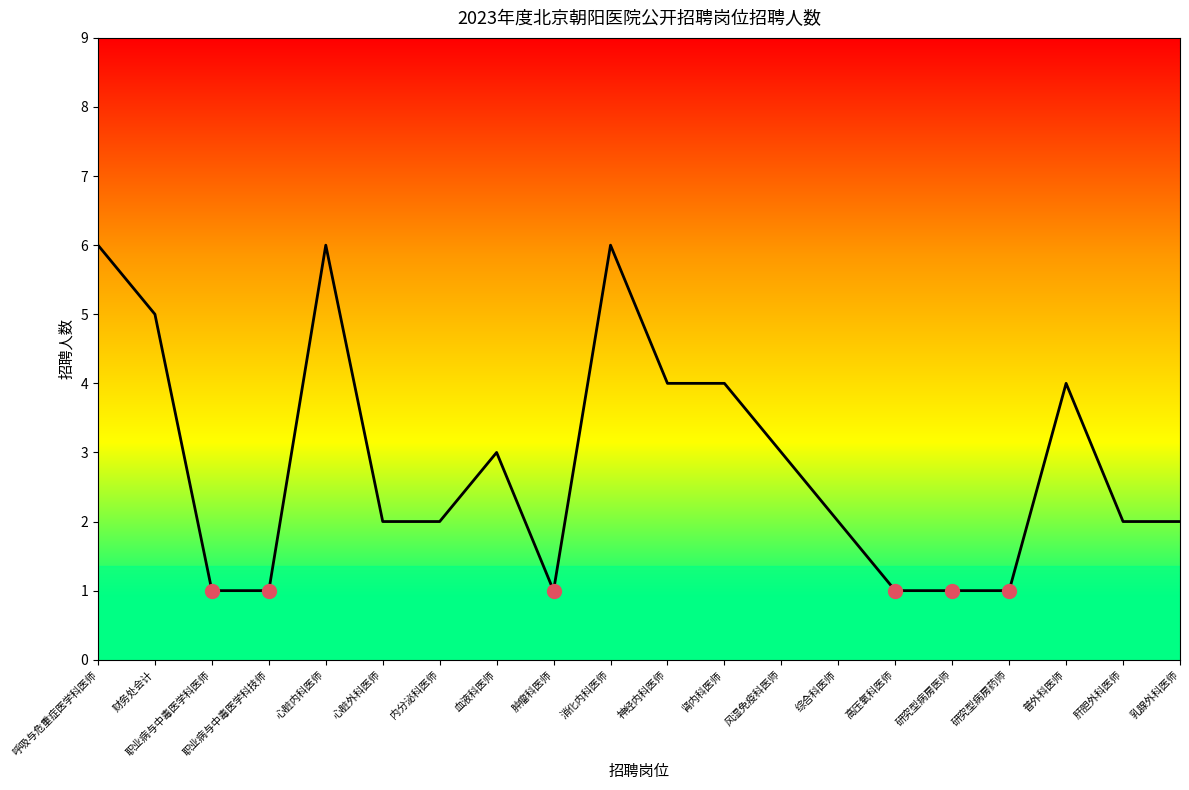

True or false: the data shows 3 at 血液科医师.

True